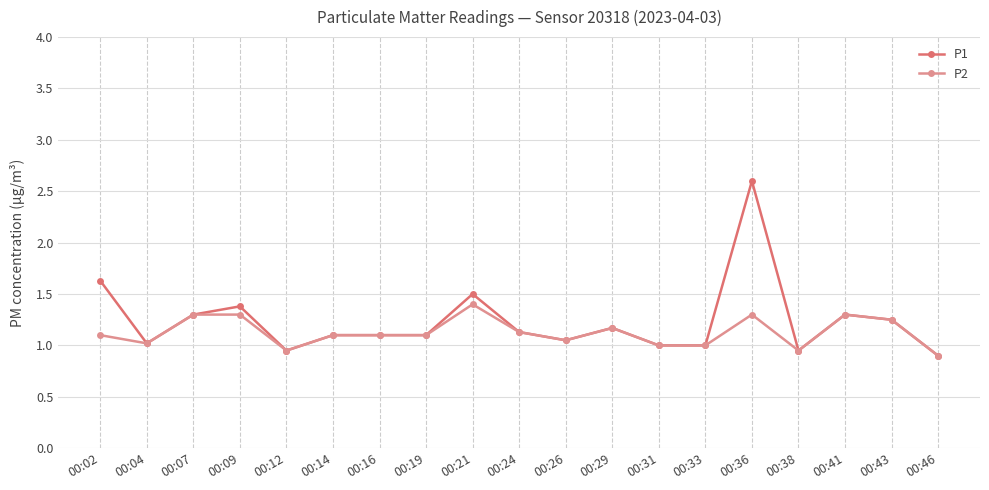

Does the chart display data point markers on the line(s)?

Yes